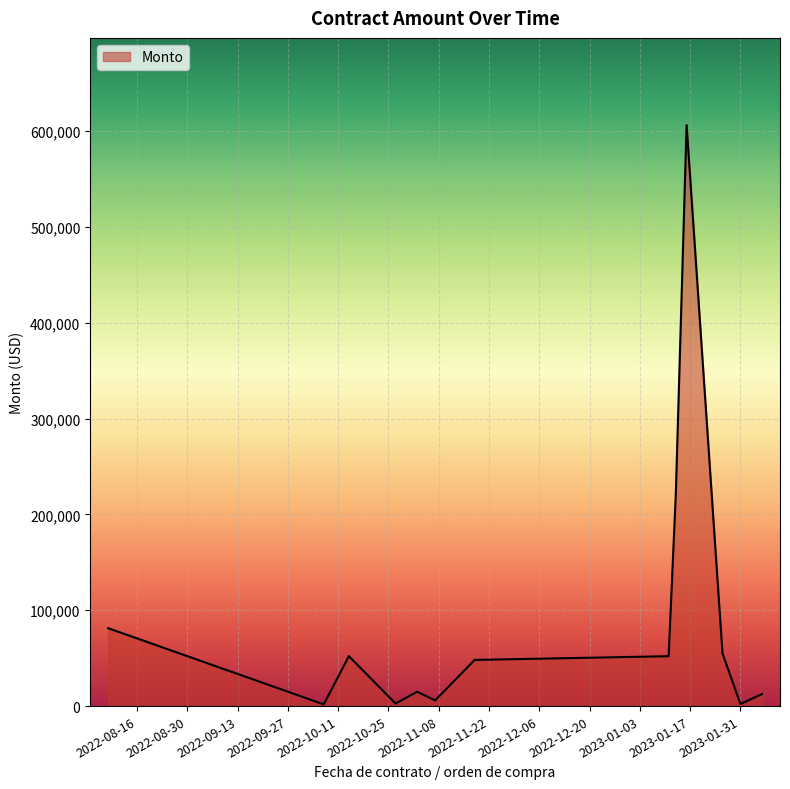

Does the chart have visible grid lines?

Yes